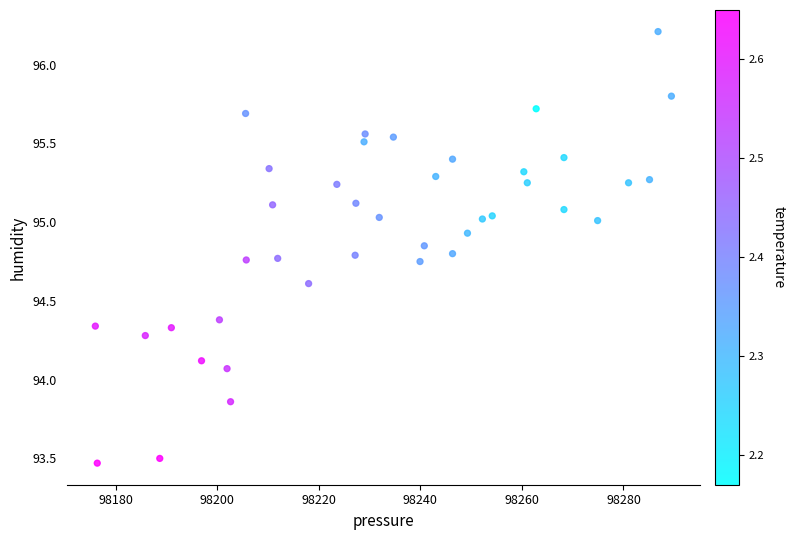

What is the range of X values (max minus min)?

113.4